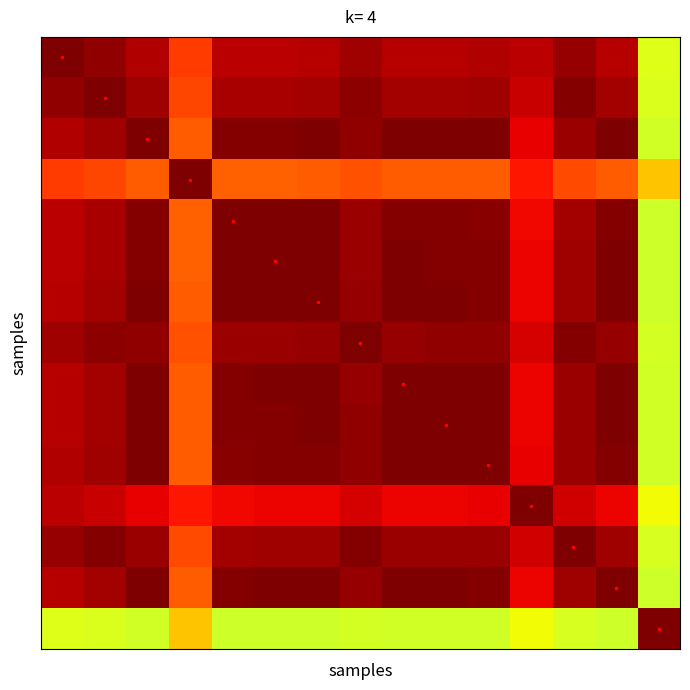

At which category does the chart reach its minimum across all series?

14